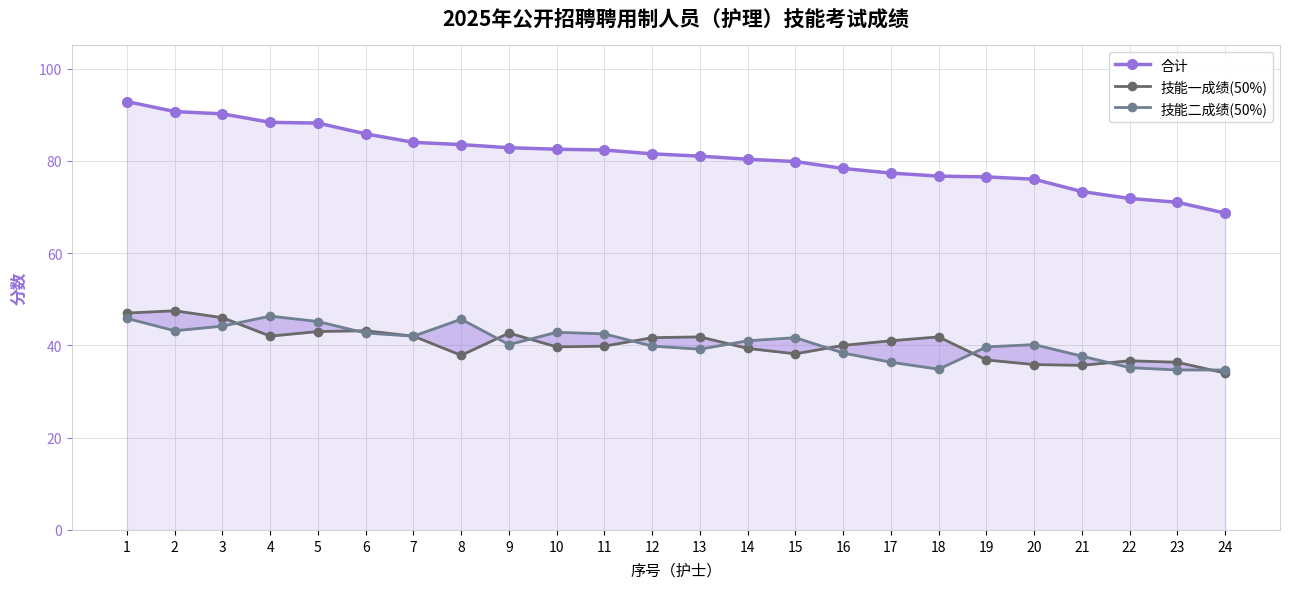

What is the average value of the 技能二成绩(50%) series?

40.6